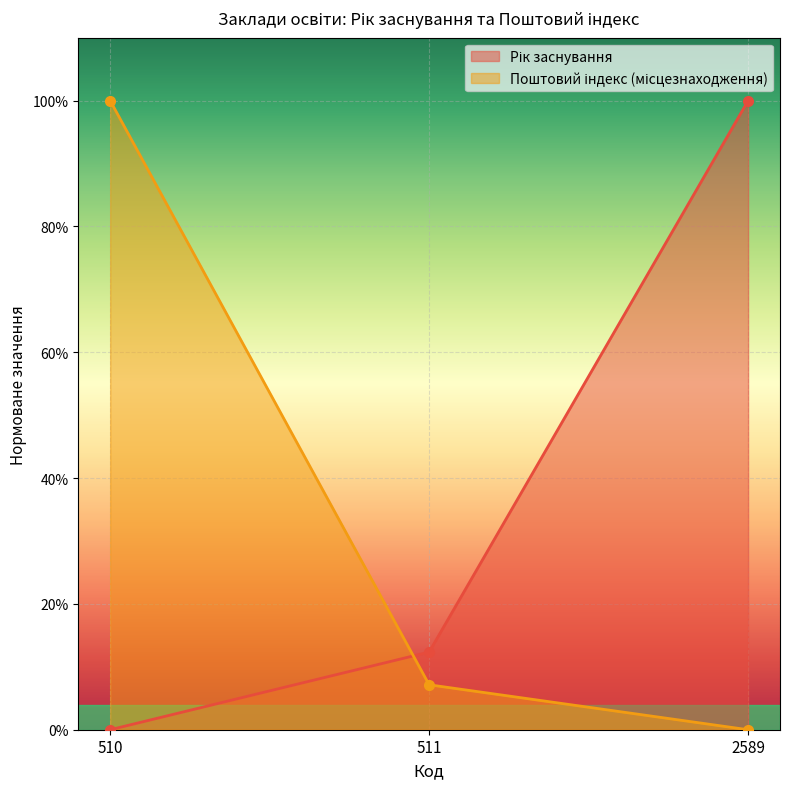

What is the sum of the Поштовий індекс (місцезнаходження) values at 511 and 2589?

0.1